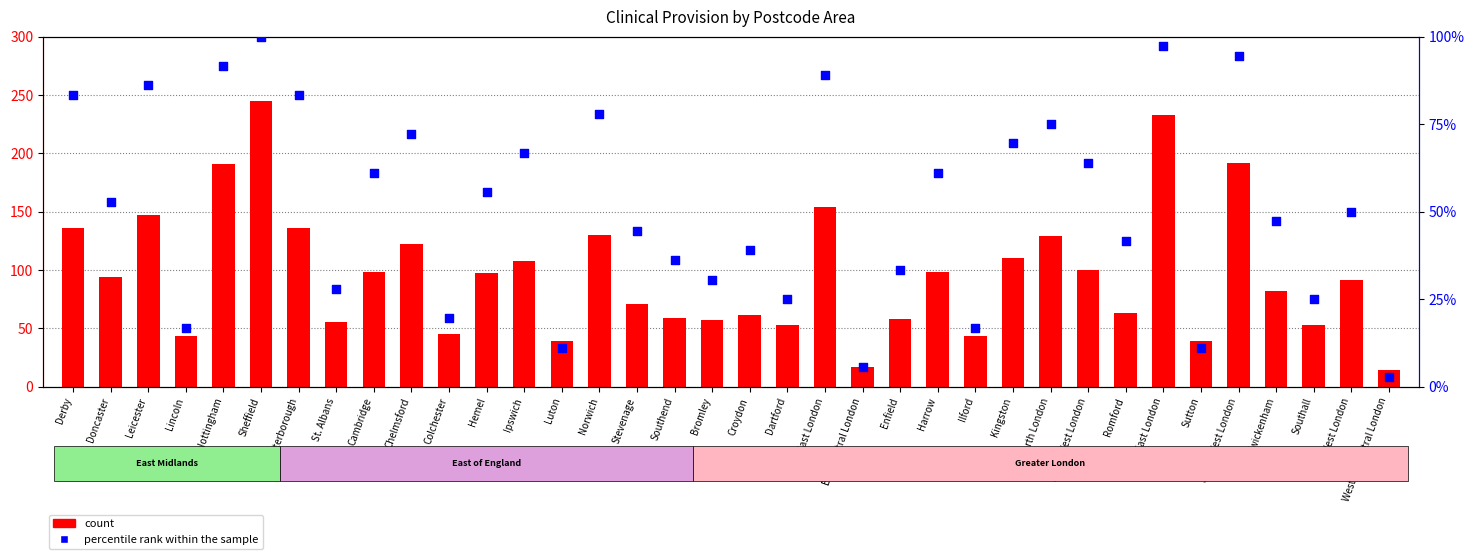

Which series has the largest Y range (max minus min)?

count